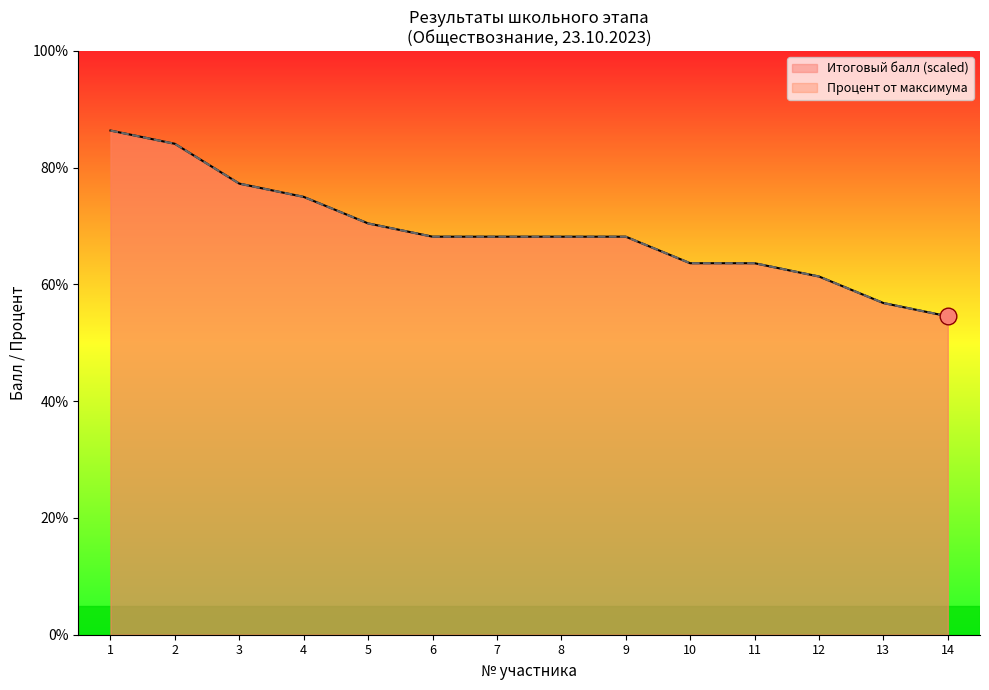

At which label is Итоговый балл closest to 70?

5